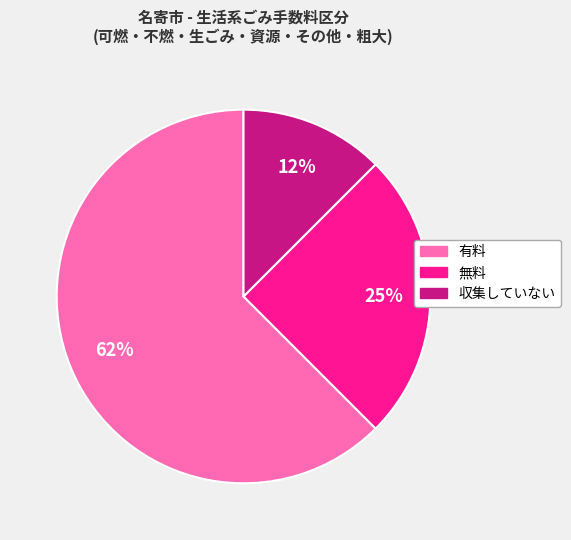

Do 収集していない and 無料 together represent more than half of the pie?

No